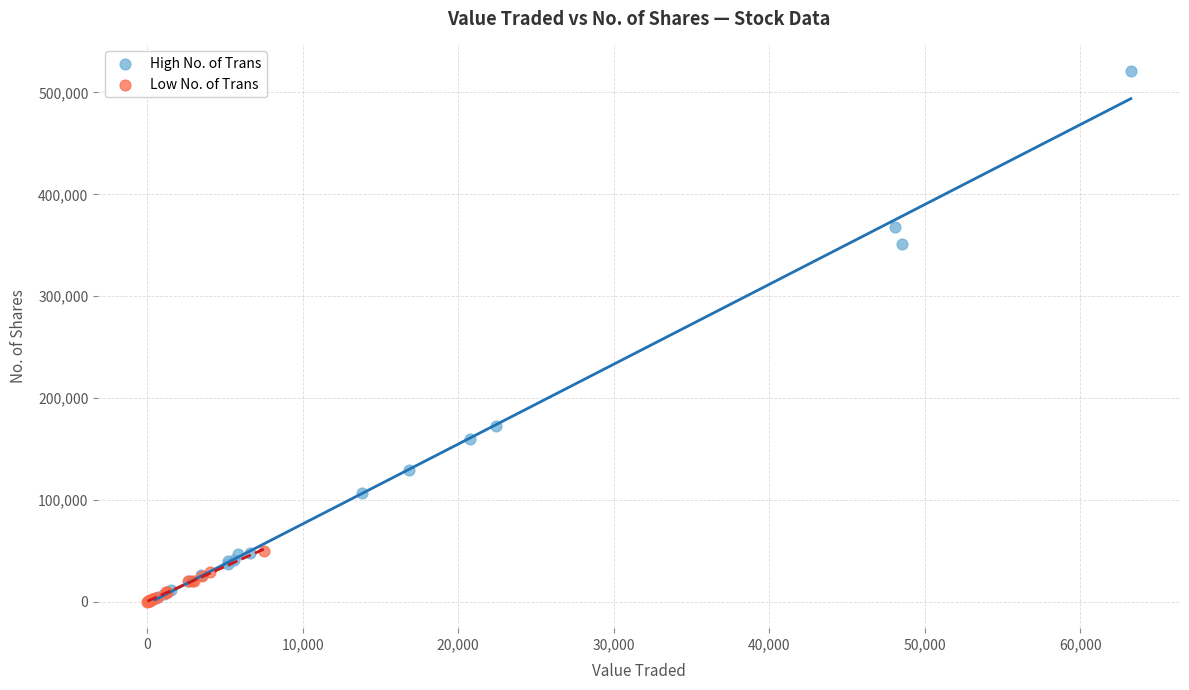

Which series contains the highest Y value?

High No. of Trans